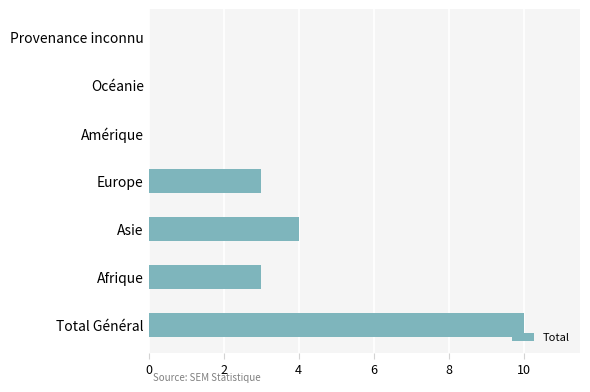

How many series are shown in this chart?

1